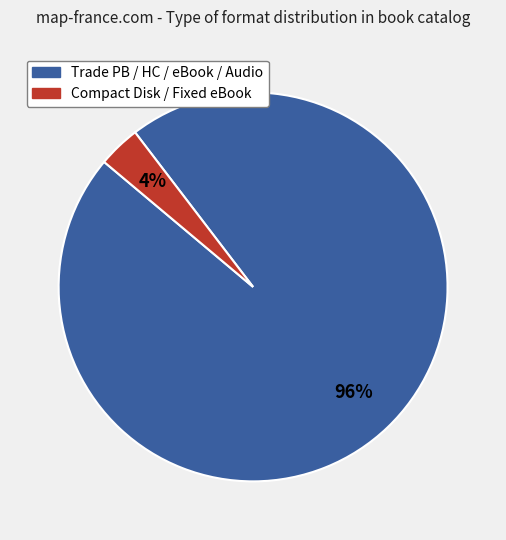

Is there any slice that represents more than half of the pie?

Yes